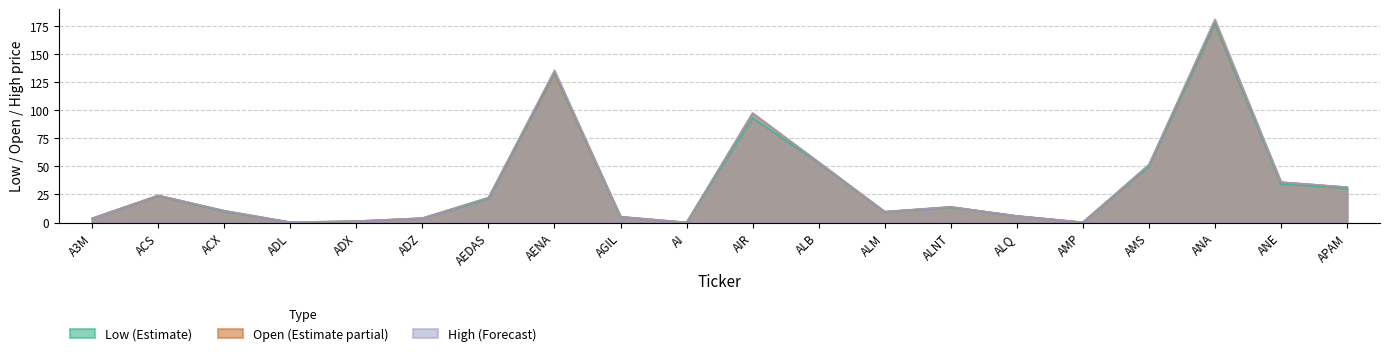

Which series has the largest range (max minus min)?

High (Forecast)